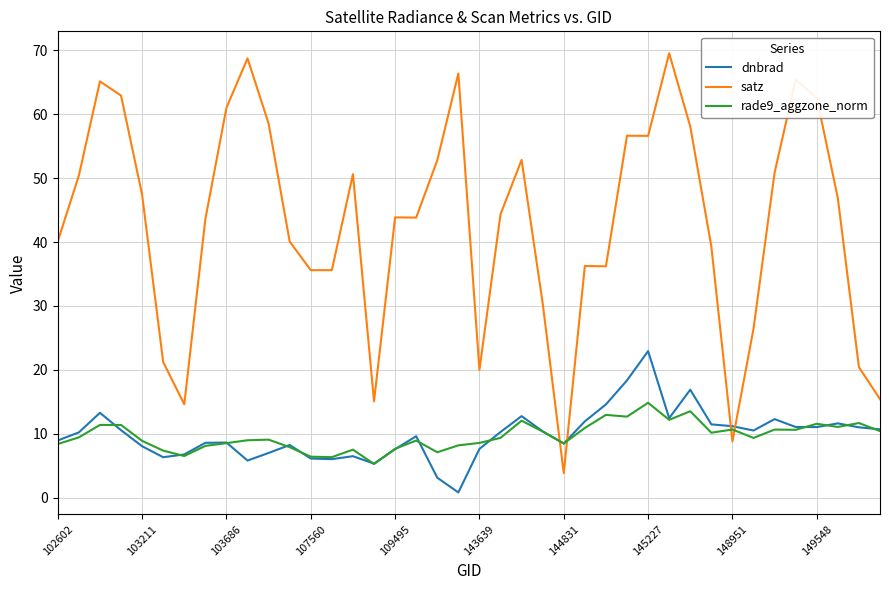

True or false: dnbrad and satz intersect in this chart.

True